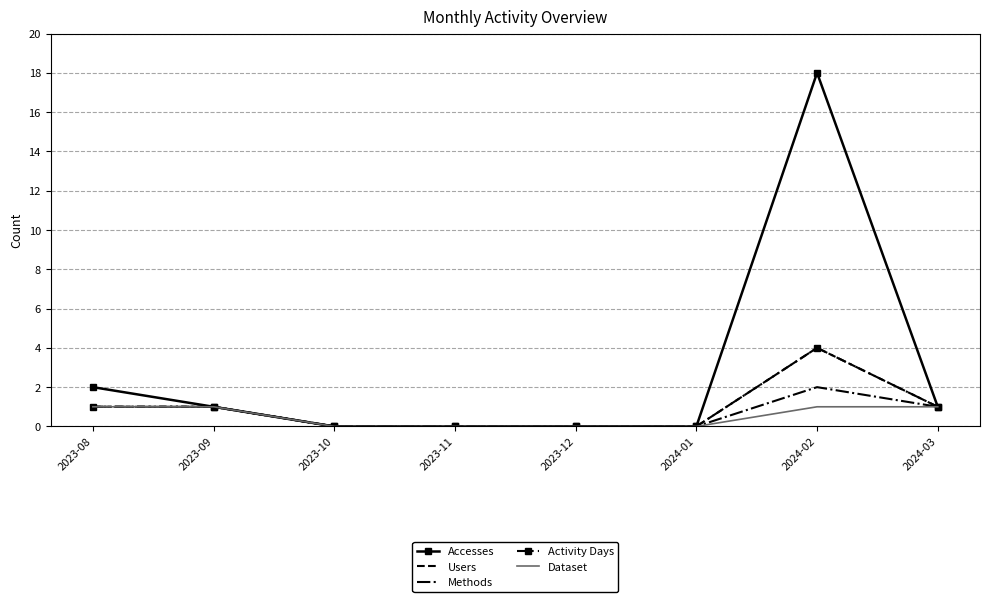

Between 2024-01 and 2024-02, which is larger?

2024-02